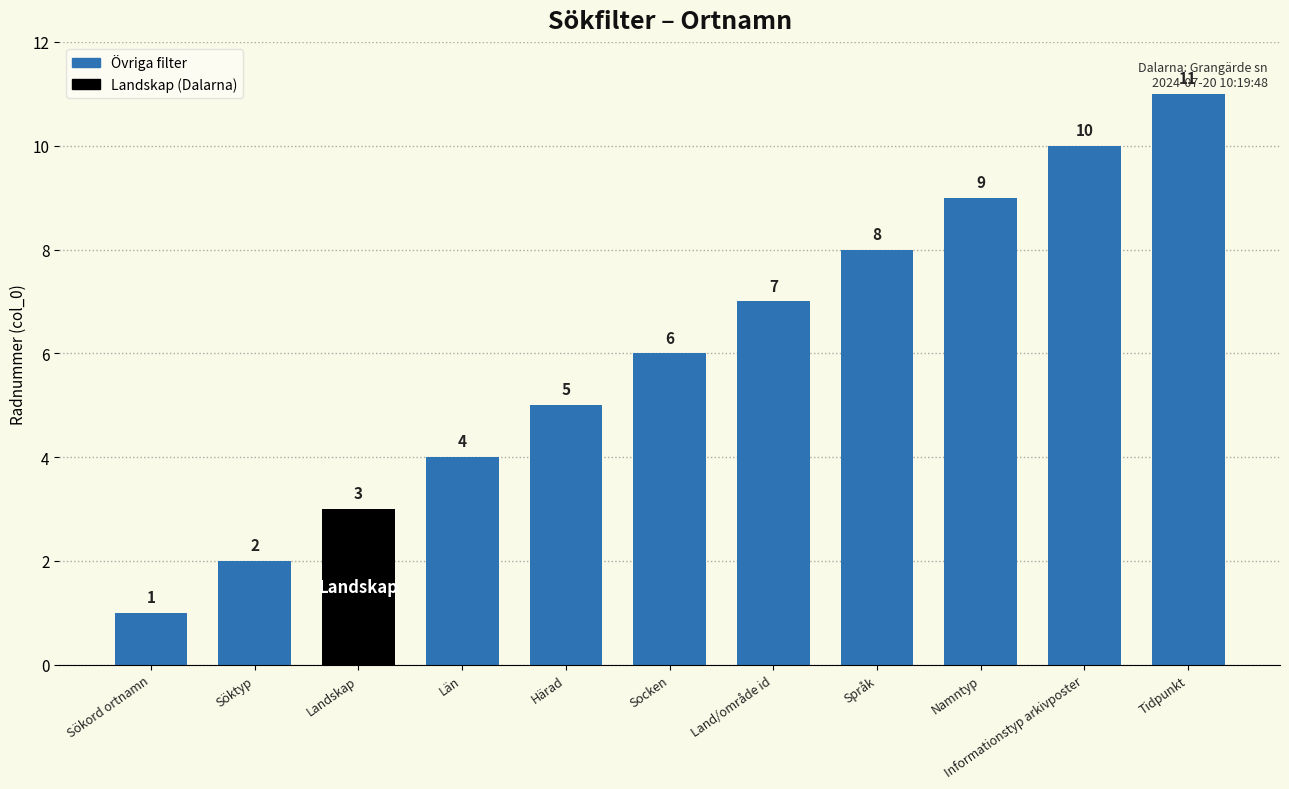

Count the number of data series in this chart.

1